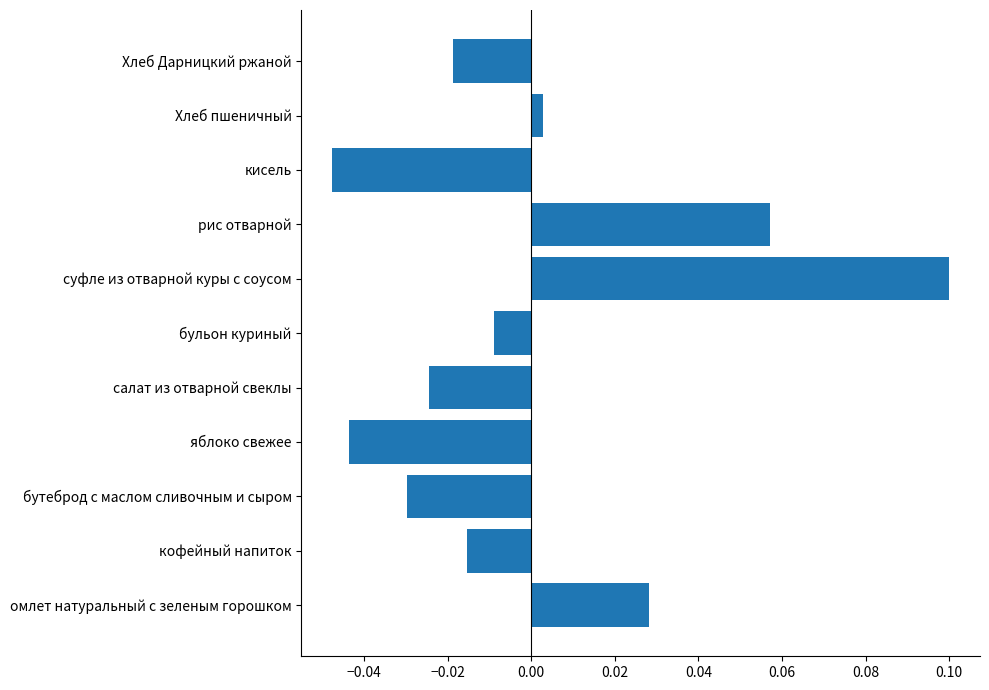

How many distinct data groups are displayed?

1